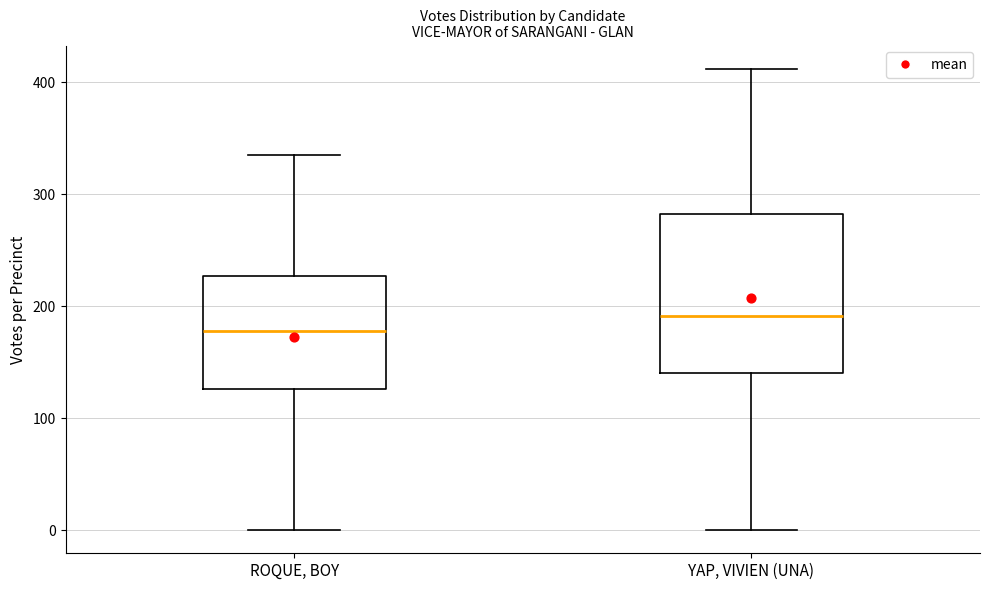

Comparing the boxes themselves (not the whiskers), which one is the tallest?

YAP, VIVIEN (UNA)